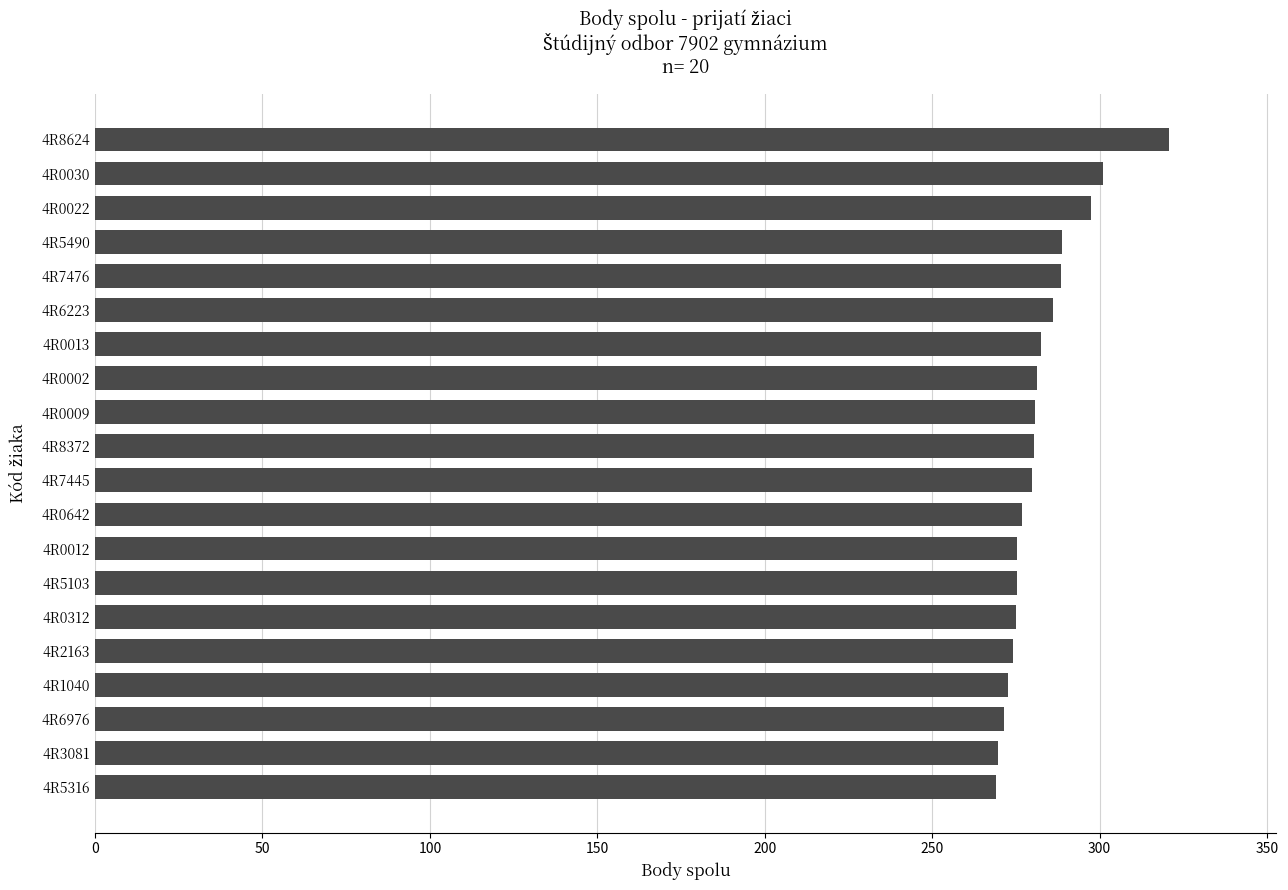

What is the difference between the maximum and minimum values?

51.7